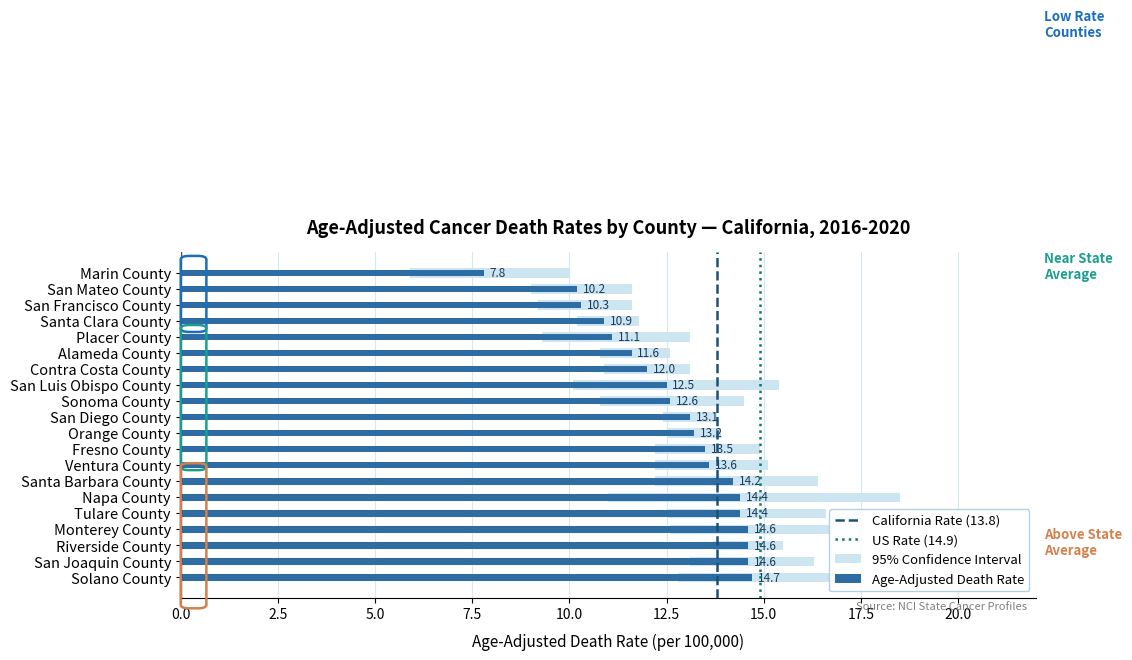

Which series has the largest range (max minus min)?

Upper CI